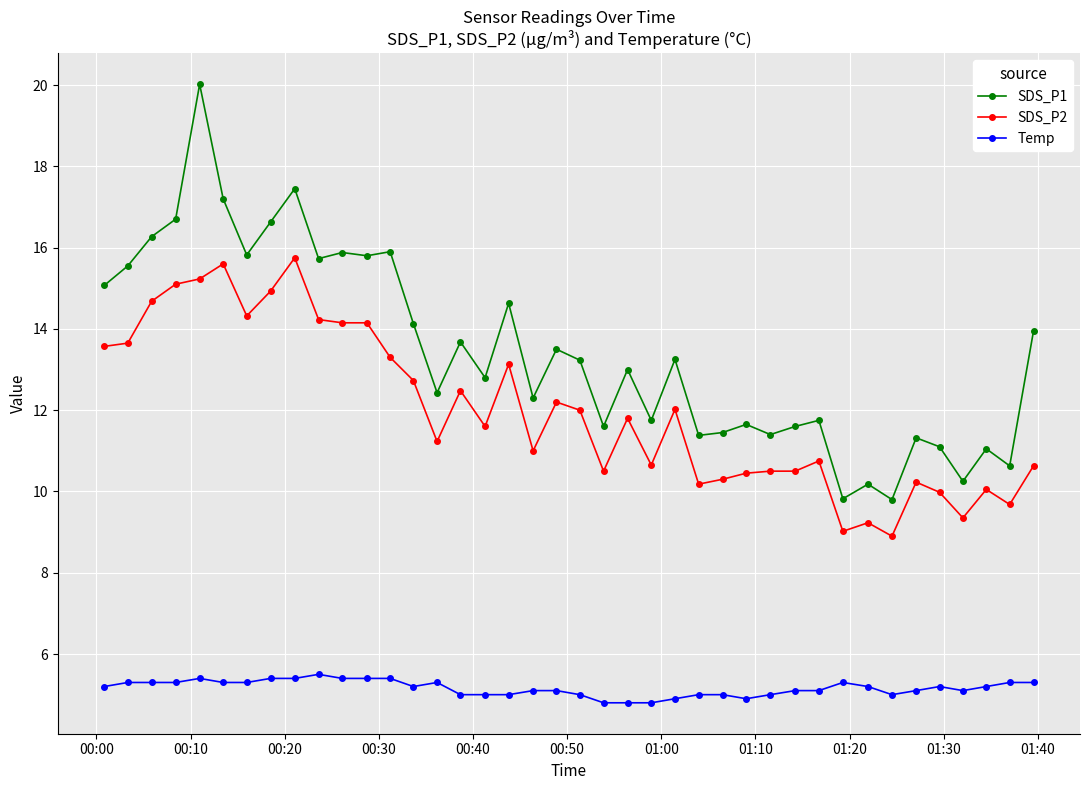

What is the difference between the maximum and second lowest values in the SDS_P2 series?

6.7